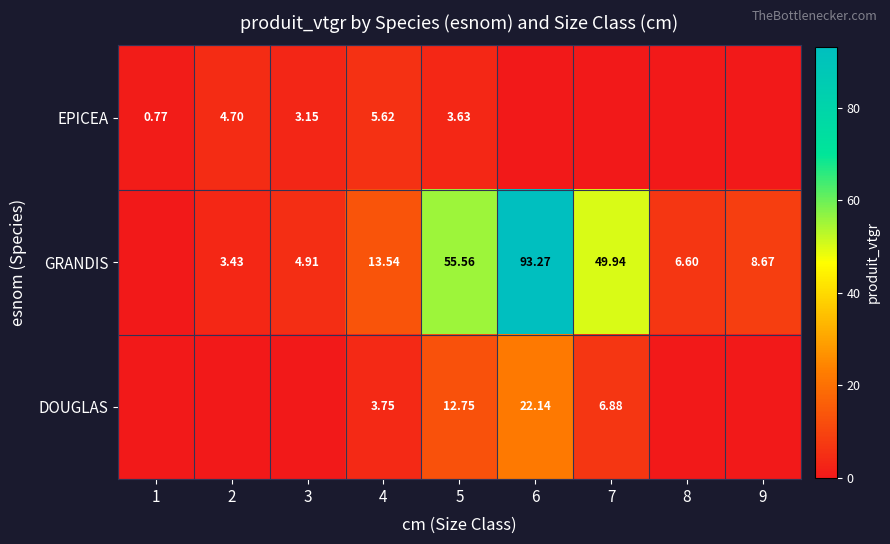

Is it true that DOUGLAS equals 11.4 at 6?

False